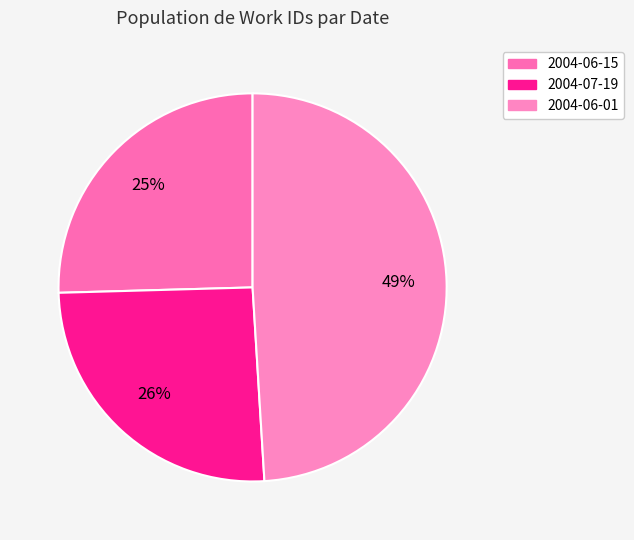

What is the total percentage of 2004-06-01 and 2004-06-15?

74.5%